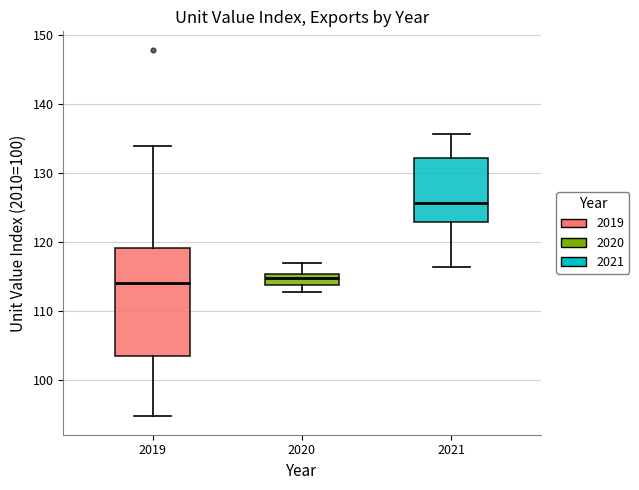

Reading left to right, transcribe this box plot: for each box, give where its median line is, the range the box spans, and where its two whiskers end, as read against the y-axis. The values are not printed on the chart, so give them approximately, as read against the axis.

2019: median 114, box 104 to 119, whiskers 95 to 134
2020: median 115 (inside the box), box 114 to 115, whiskers 113 to 117
2021: median 126, box 123 to 132, whiskers 116 to 136